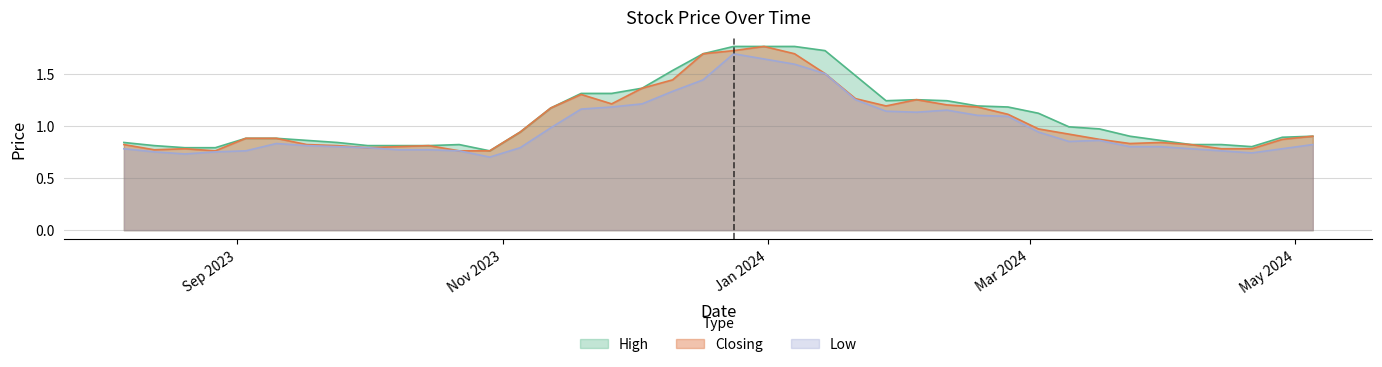

Which series has the largest total across all categories?

High